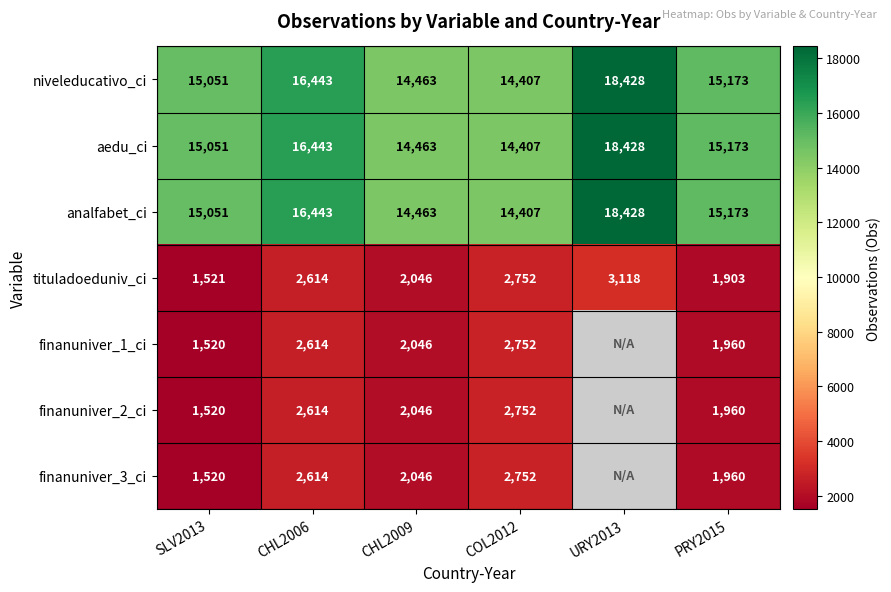

What is the average value of the niveleducativo_ci series?

15661